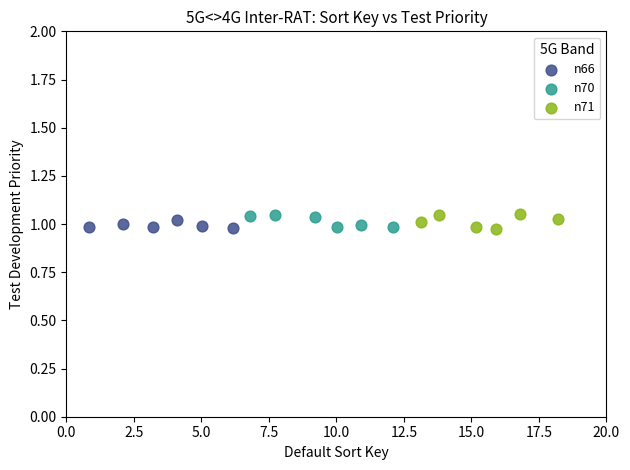

What are all the series names shown in the legend?

n66, n70, n71